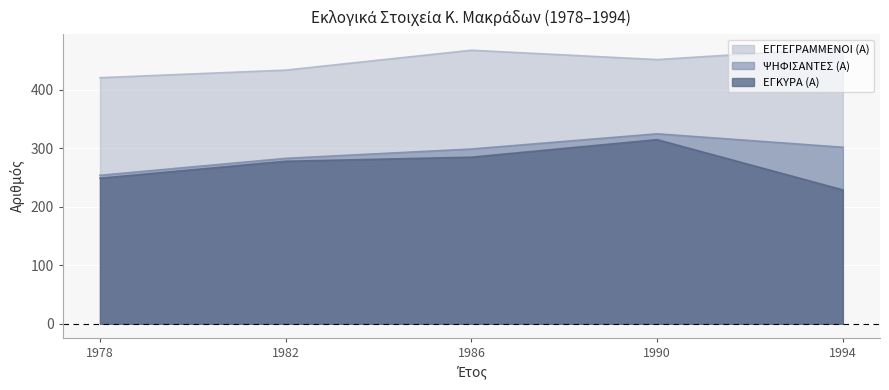

True or false: ΕΓΚΥΡΑ (Α) has a value of 249 at 1978.

True